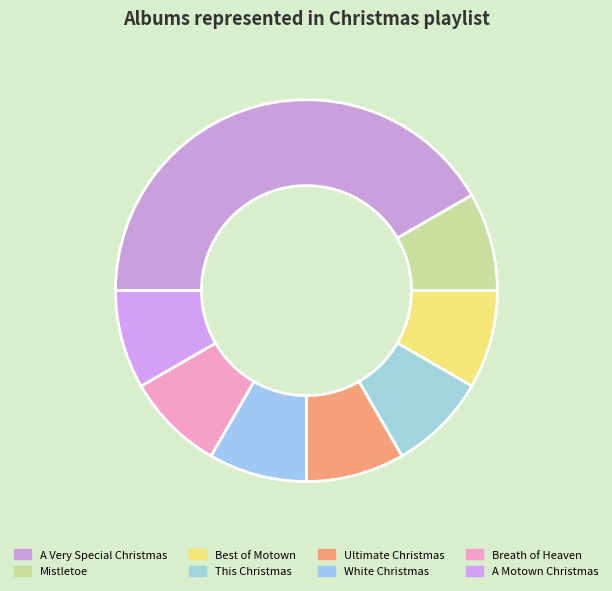

Does Mistletoe account for over 50% of the chart?

No